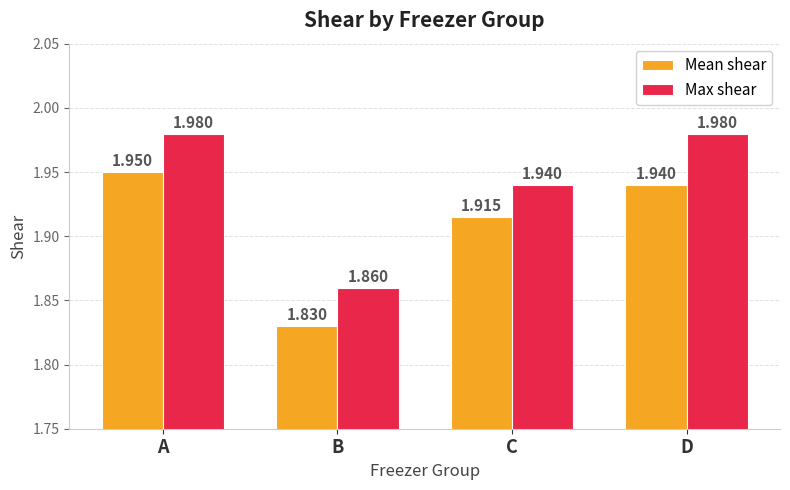

Is the value of Mean shear at C greater than the value of Max shear at B?

Yes